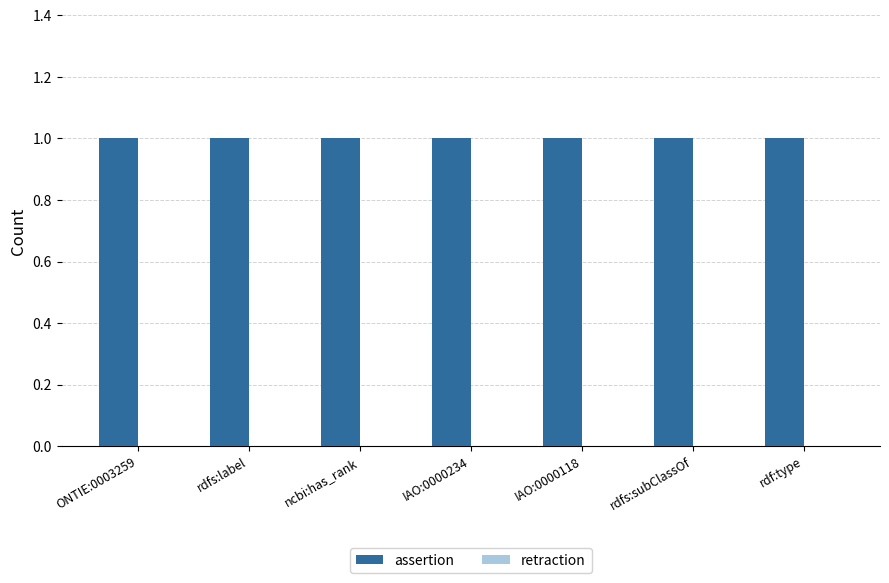

At which category is the sum across all series the highest?

ONTIE:0003259